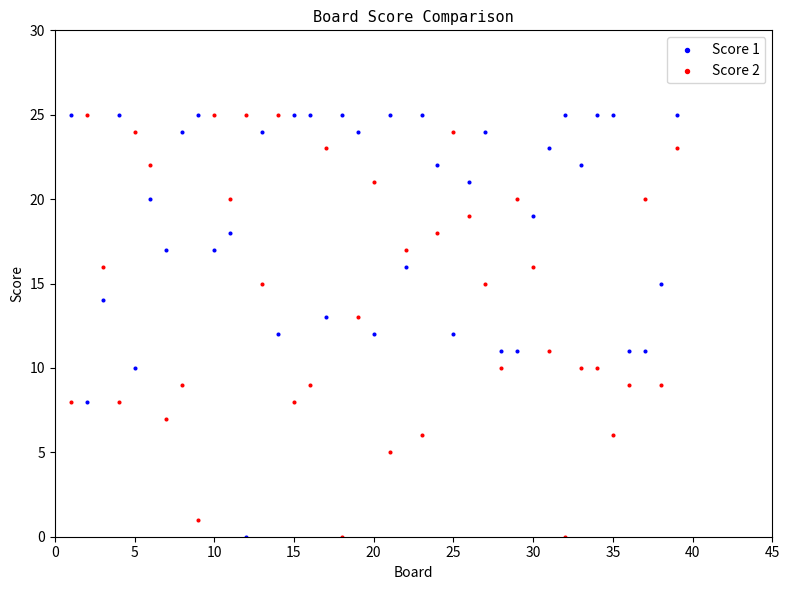

What is the X range (max minus min) for the scatter plot?

38